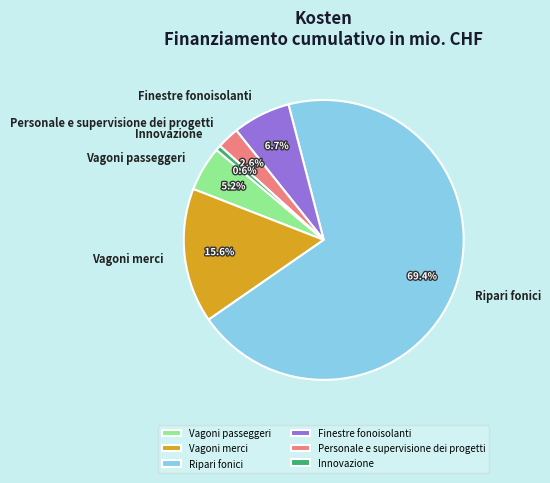

To the nearest percent, what portion does Innovazione represent?

1%